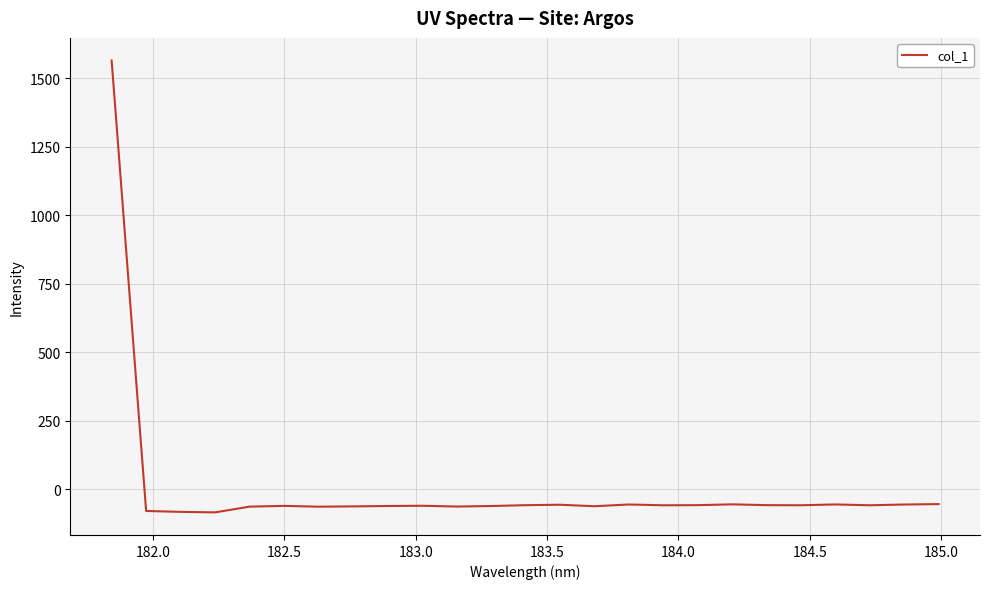

What is the difference between the maximum and minimum values?

1648.6